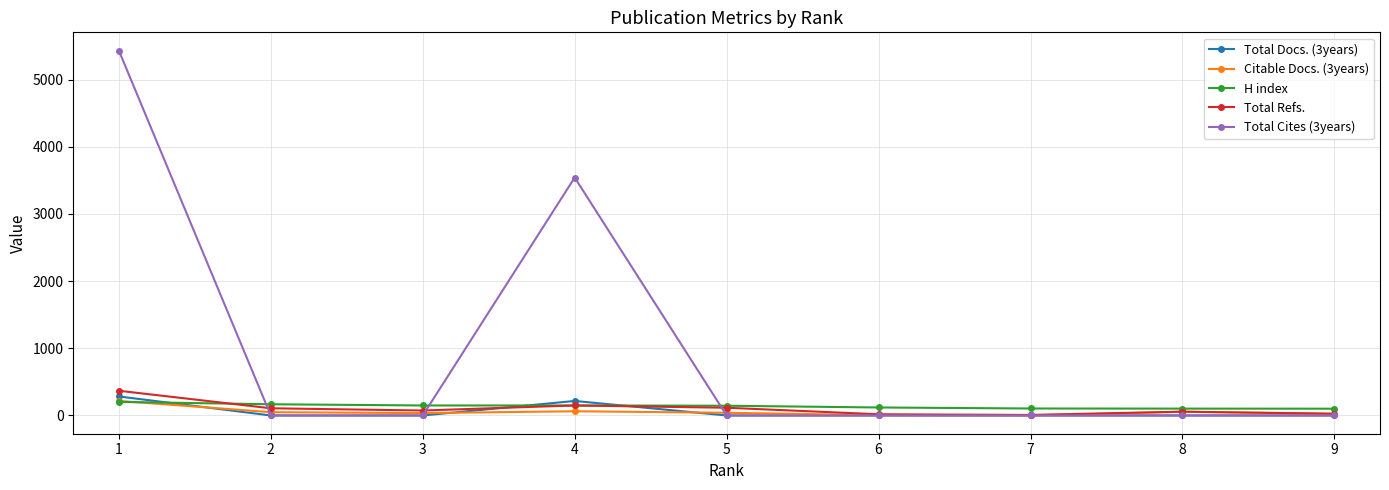

Which series has the largest total across all categories?

Total Cites (3years)